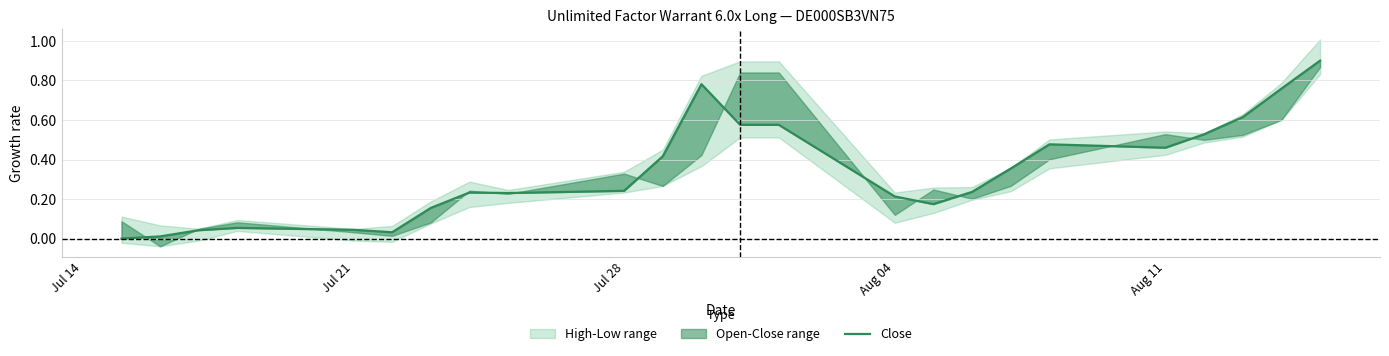

What is the difference between the maximum and minimum values?

0.9